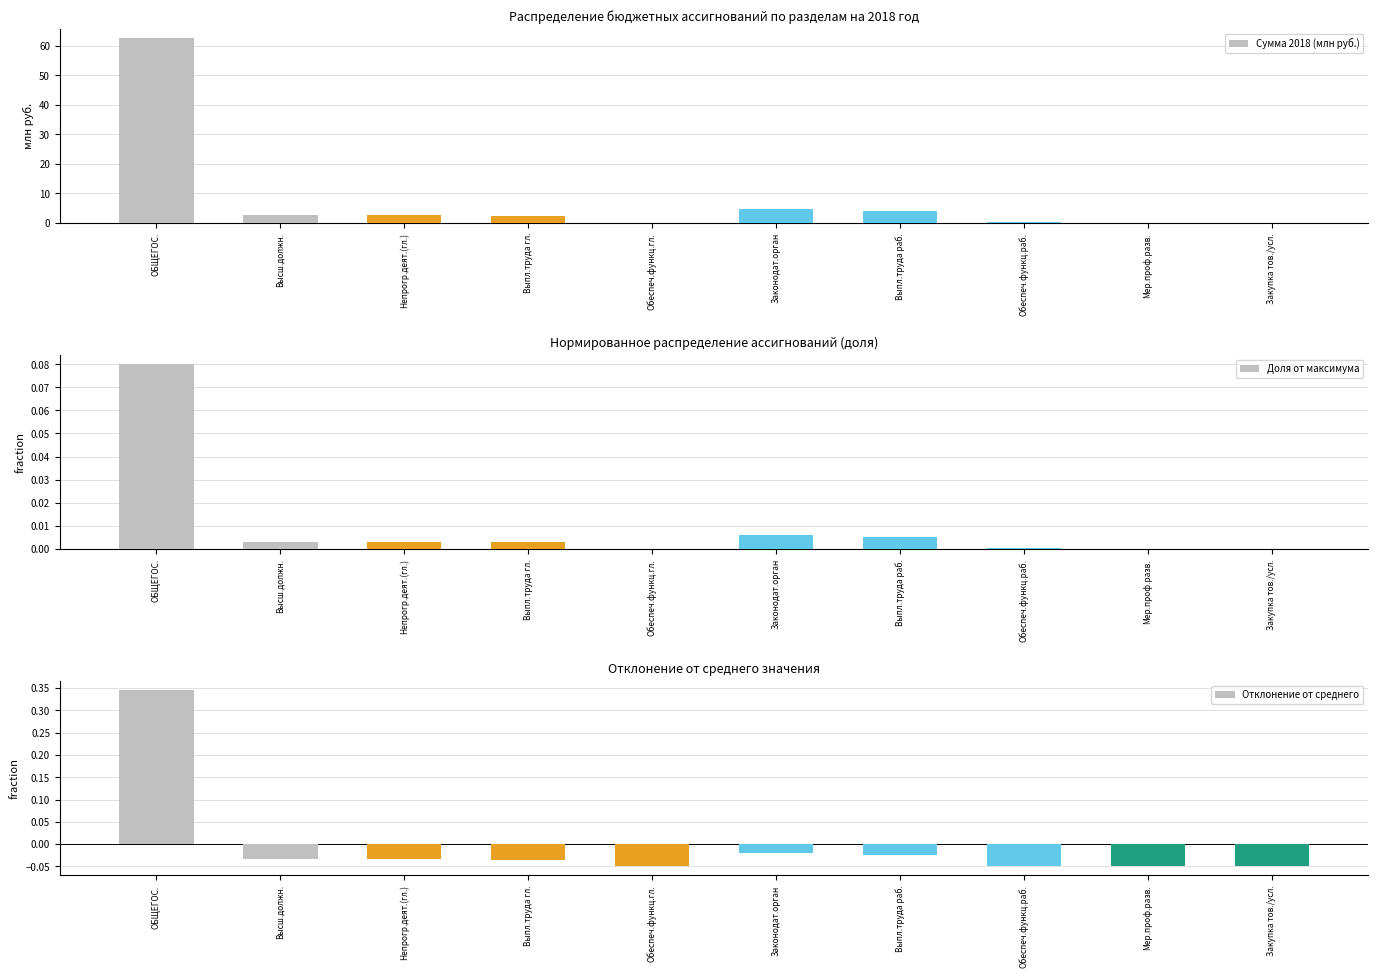

Which series has the largest total across all categories?

Сумма 2018 (млн руб.)